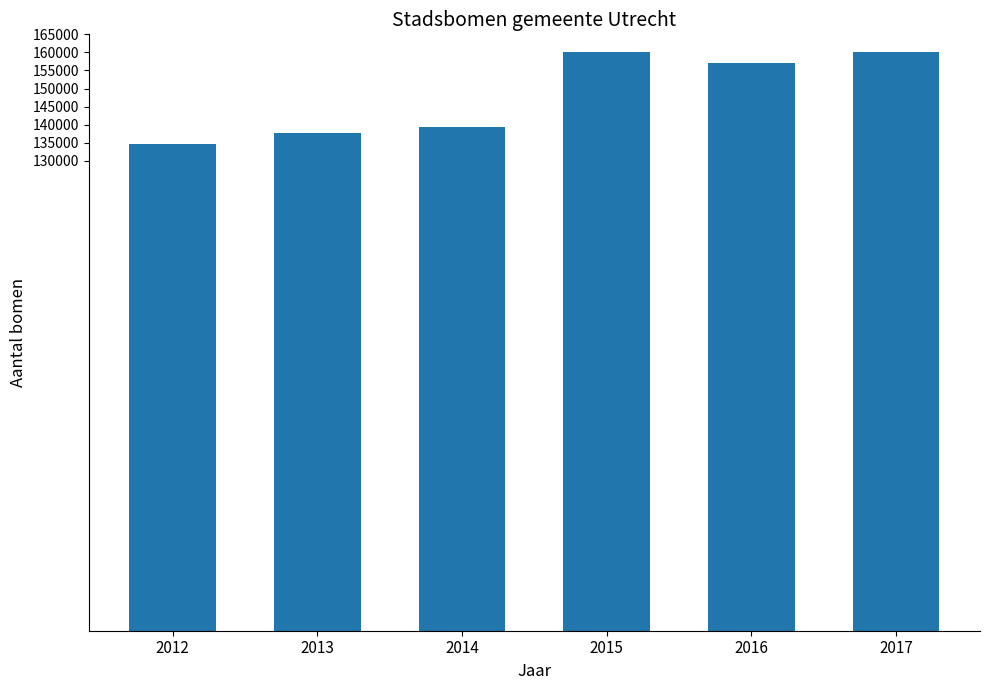

True or false: the data shows 92172 at 2016.

False